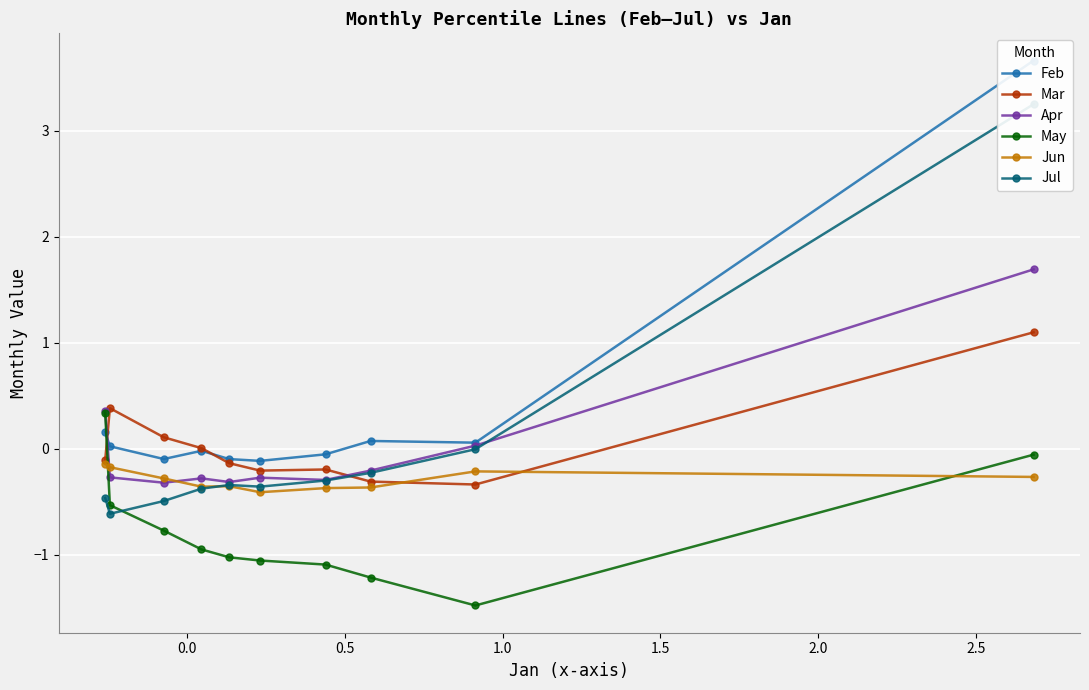

What is the maximum value for May?

0.3